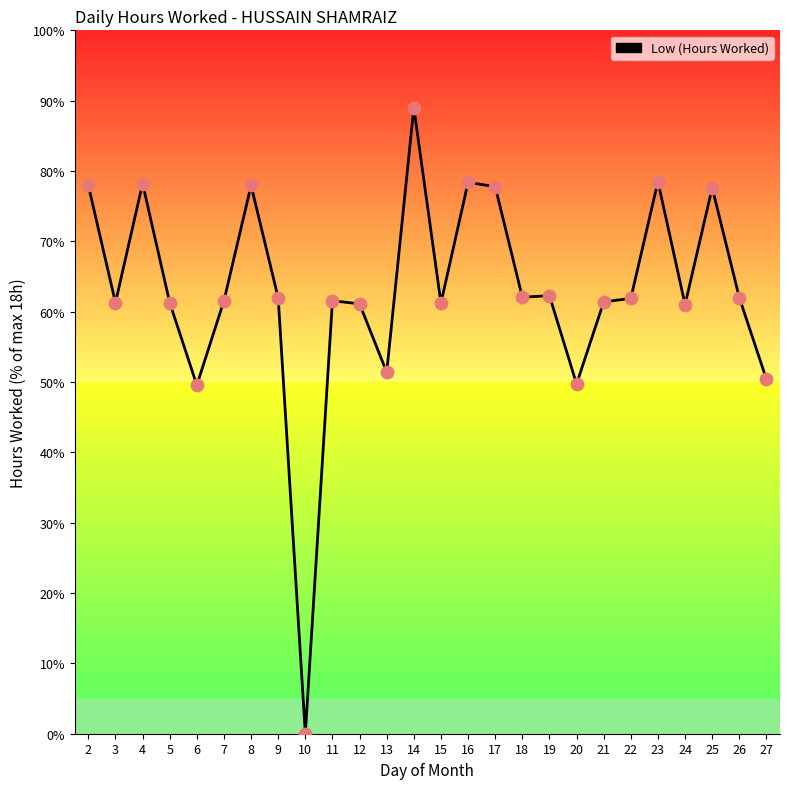

Which has a higher value, 7 or 25?

25